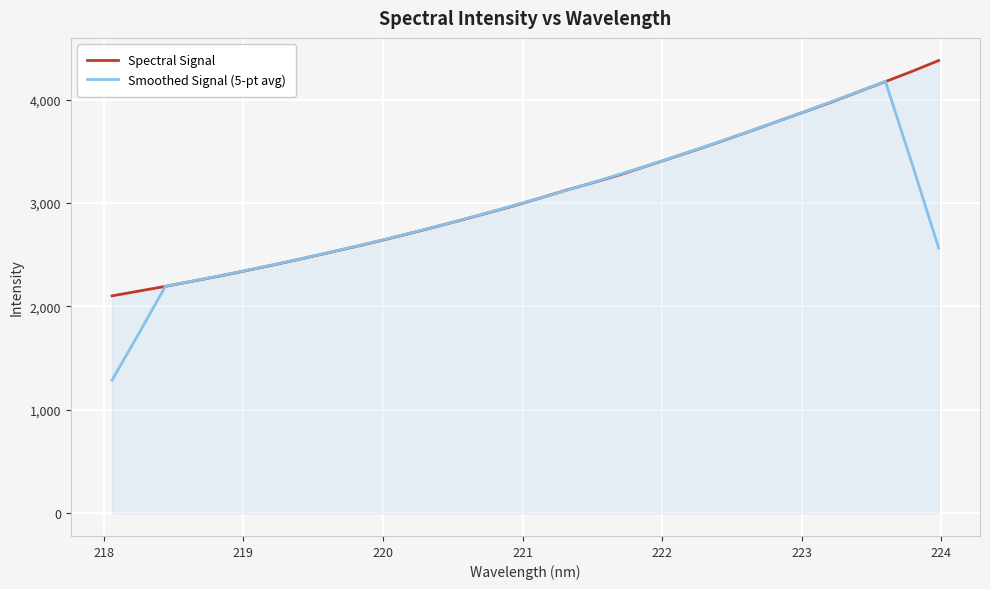

What is the smallest value displayed?

1289.2